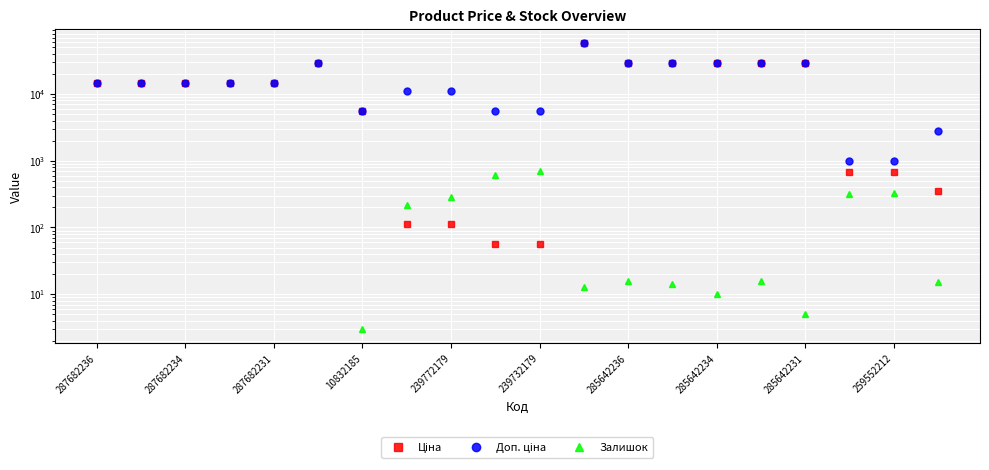

Is the value of Ціна at 287682236 greater than the value of Доп. ціна at 10832185?

No